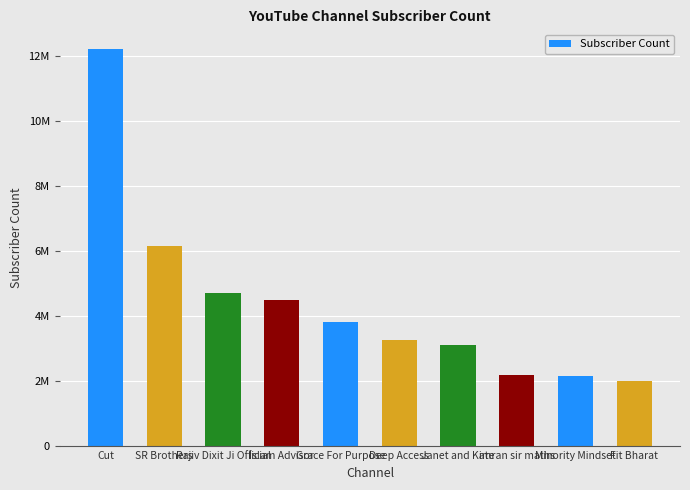

The chart shows a value of 4051835 at Janet and Kate. True or false?

False